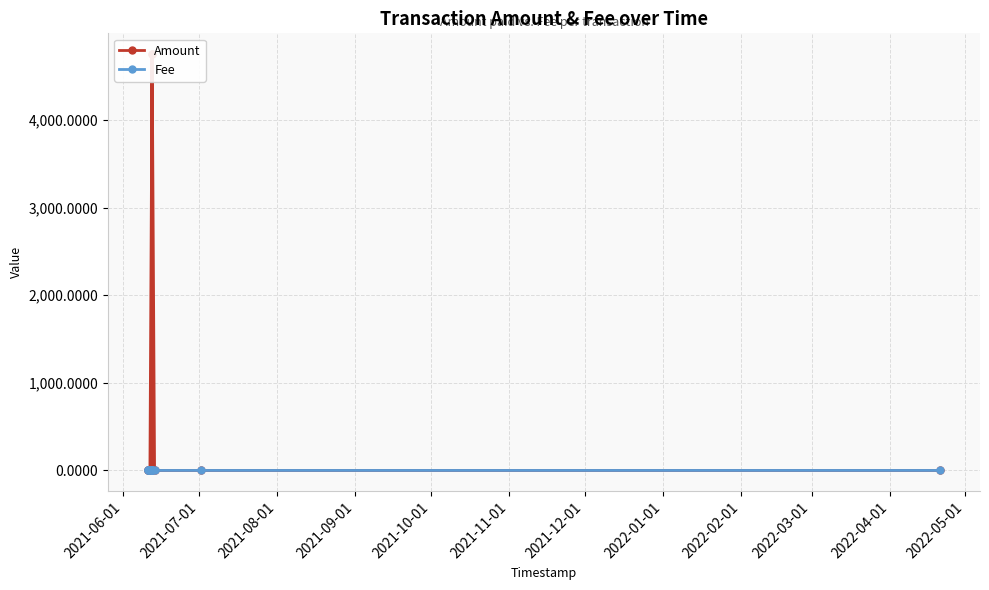

How many categories are shown in the chart?

12